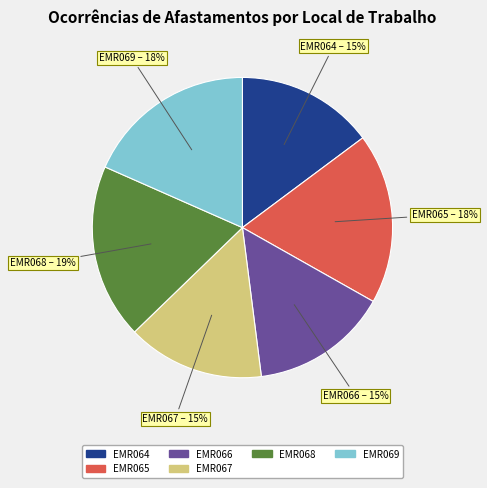

Combined, do EMR064 and EMR068 account for over 50%?

No